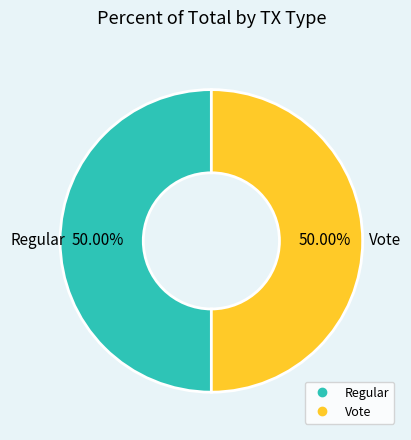

How many slices are in this pie chart?

2